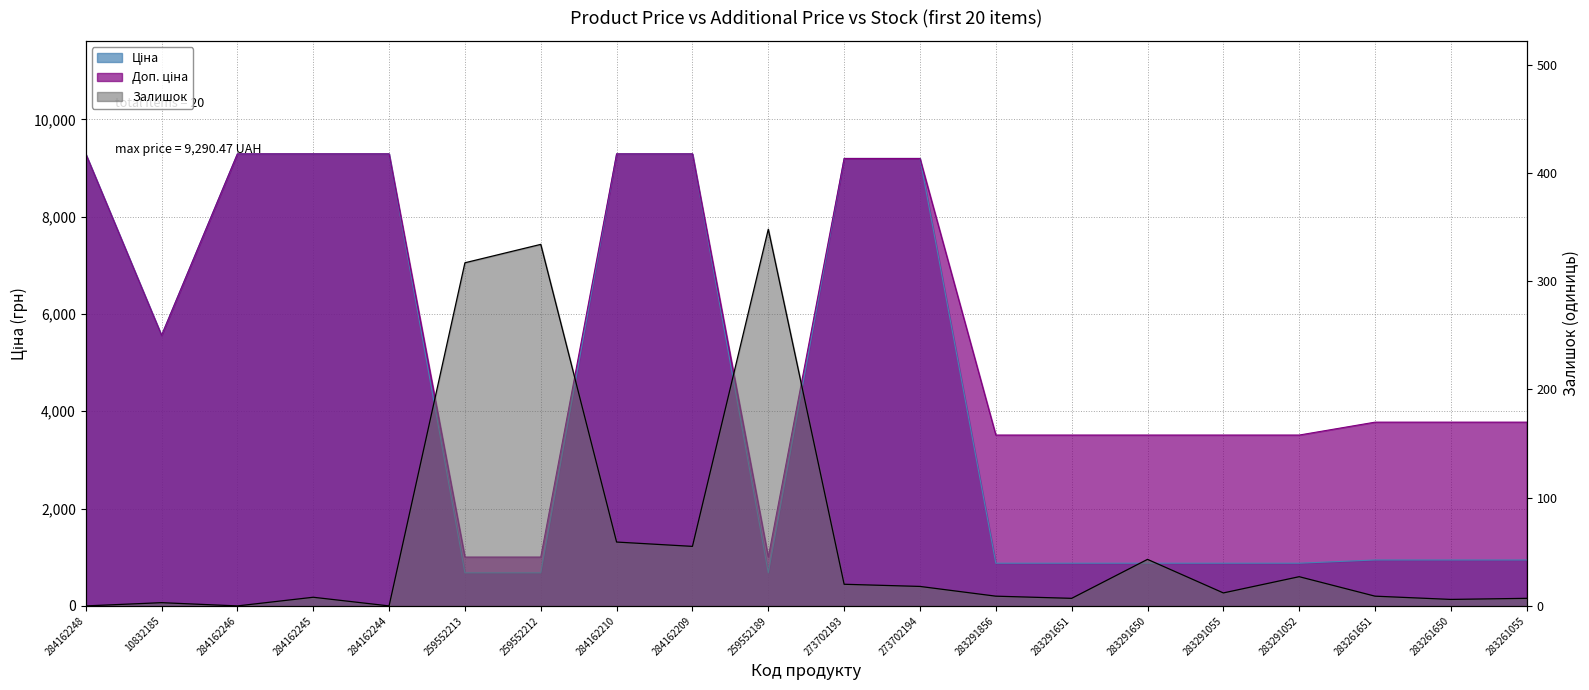

How many series are shown in this chart?

3